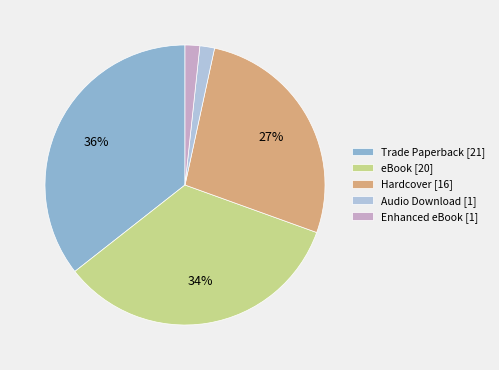

Is there a majority slice in this chart?

No